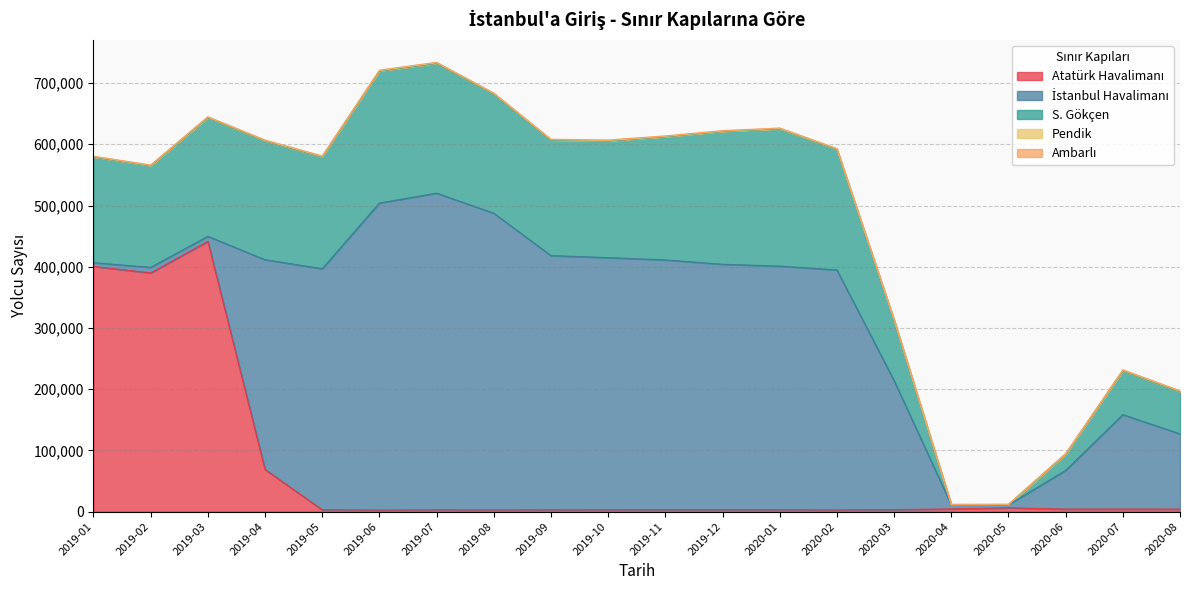

What is the label of the 5th point from the right?

2020-04